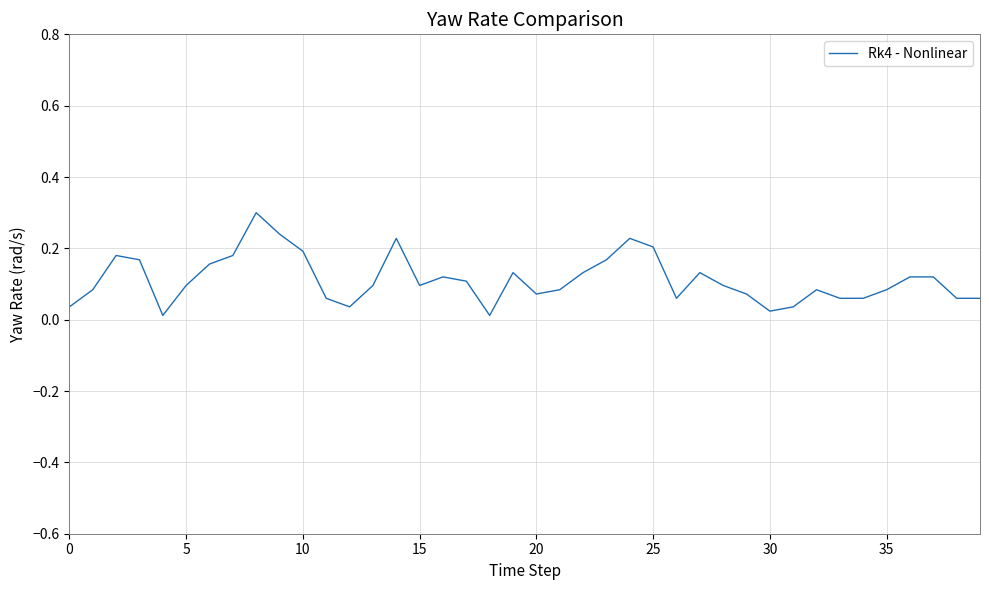

What is the maximum value shown in the chart?

0.3